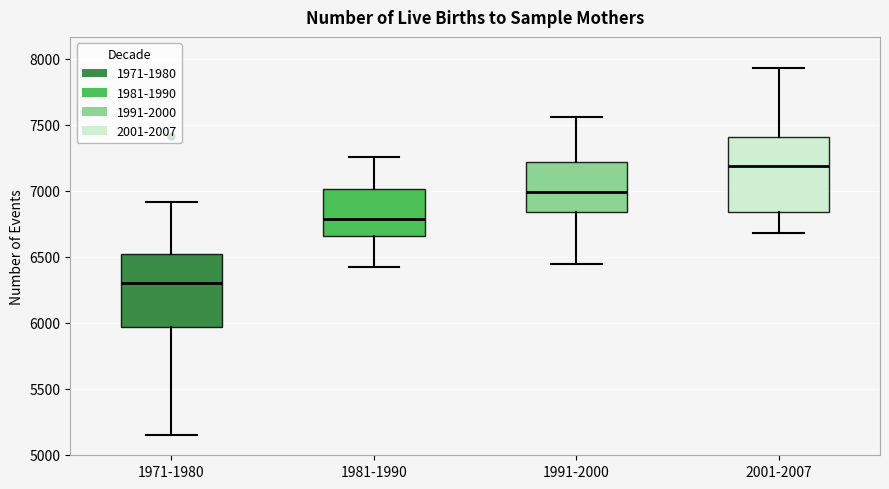

Which box's median line is the lowest?

1971-1980